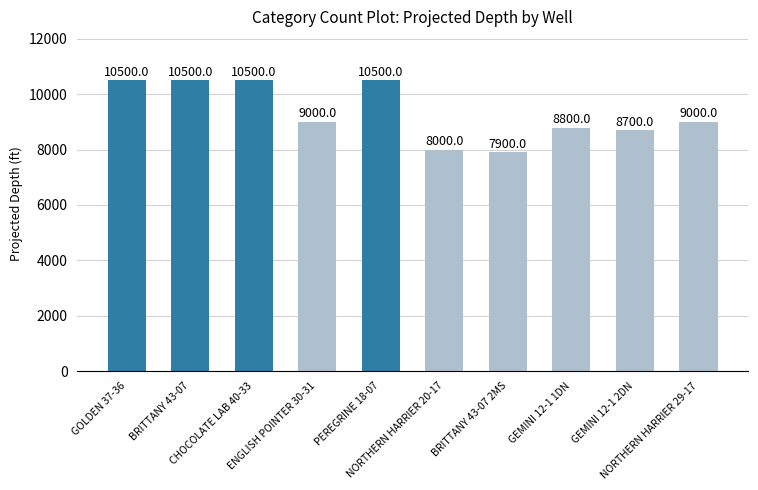

Read the value at BRITTANY 43-07 2MS, to the nearest 50.

7900